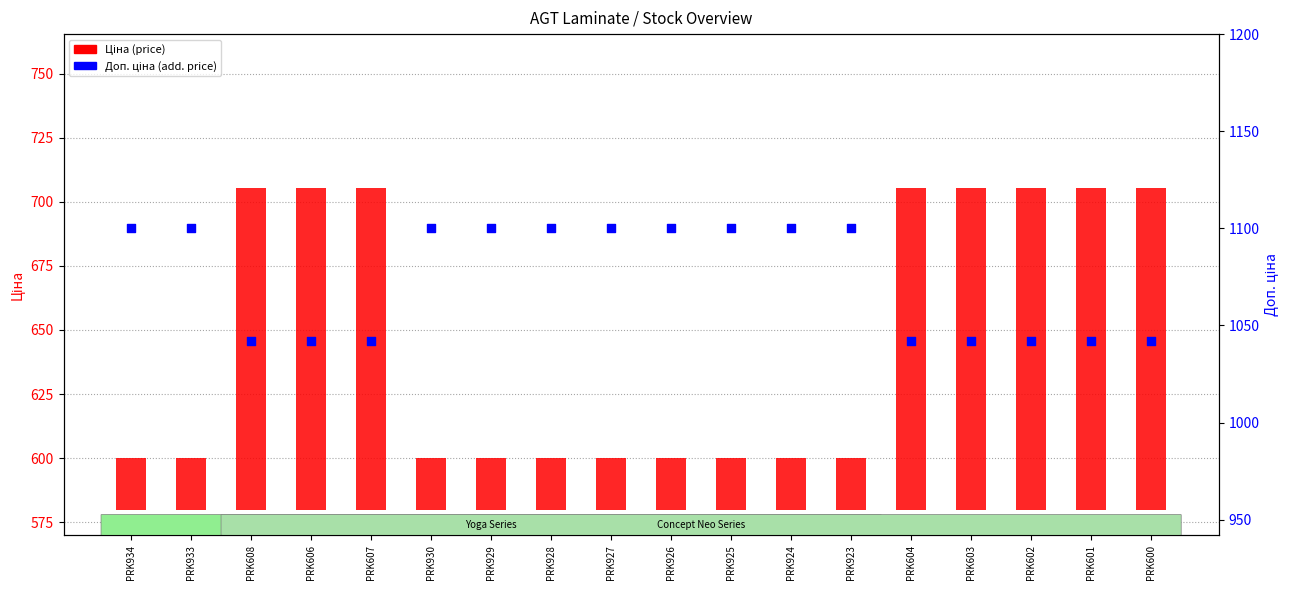

Is the value of Ціна (price) at PRK928 greater than the value of Доп. ціна (add. price) at PRK925?

No